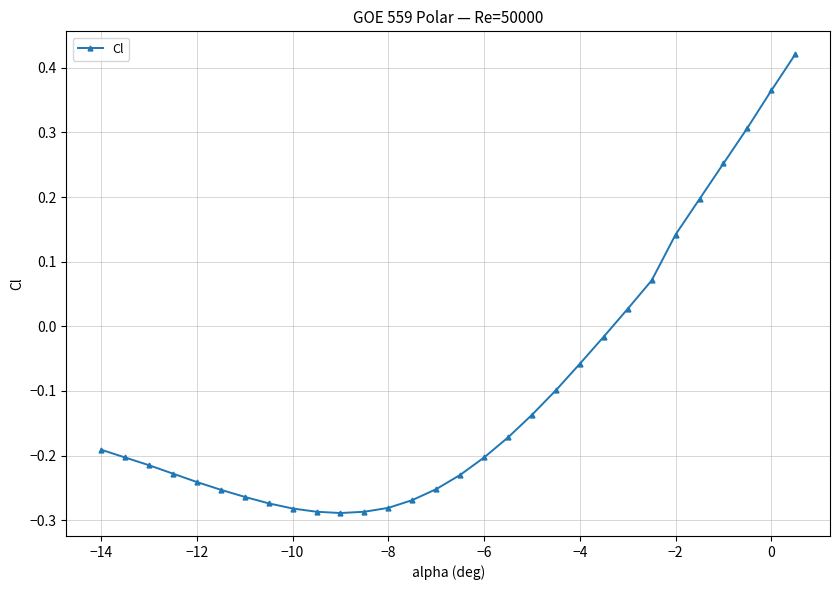

What is the sum of all values?

-2.9